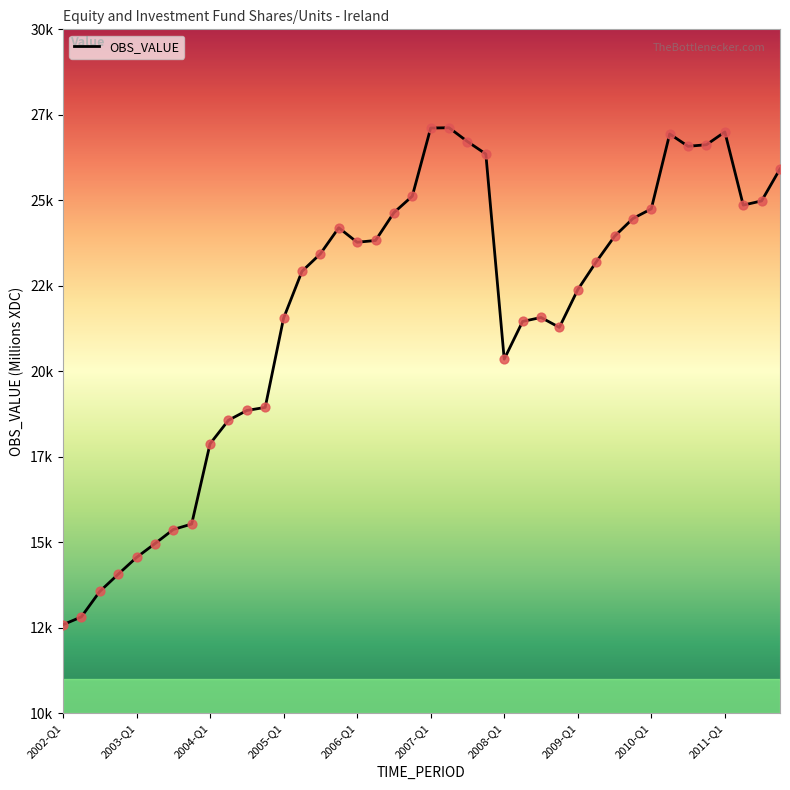

Does the chart have visible grid lines?

No